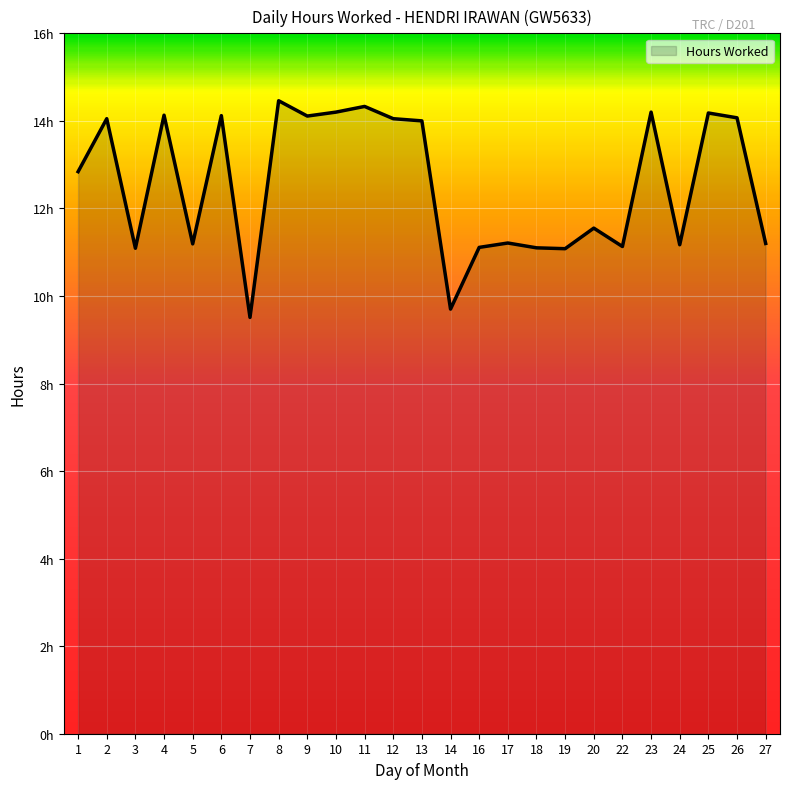

What is the change in value from 9 to 27?

-2.9